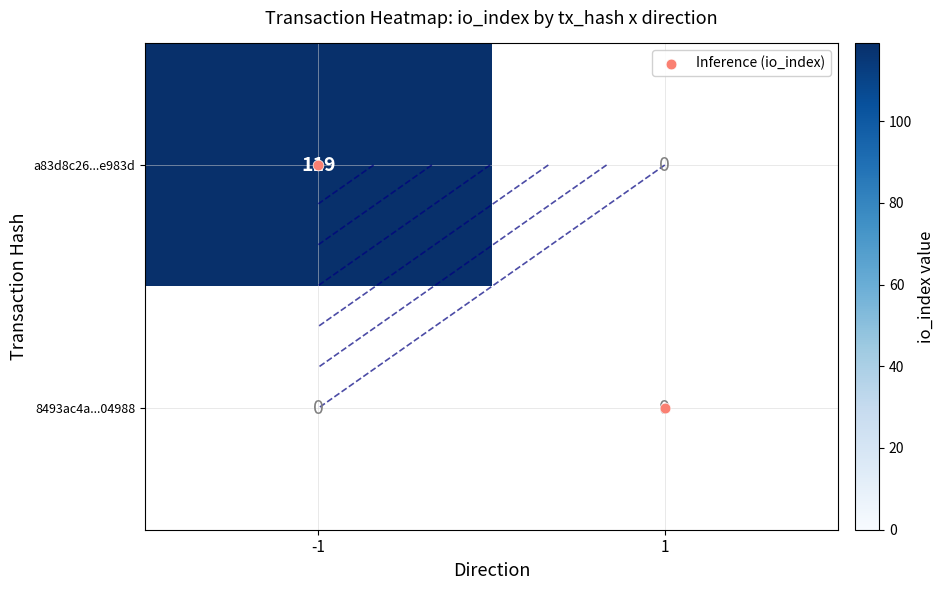

The Inference (io_index) series shows -0.6 at -1. True or false?

False